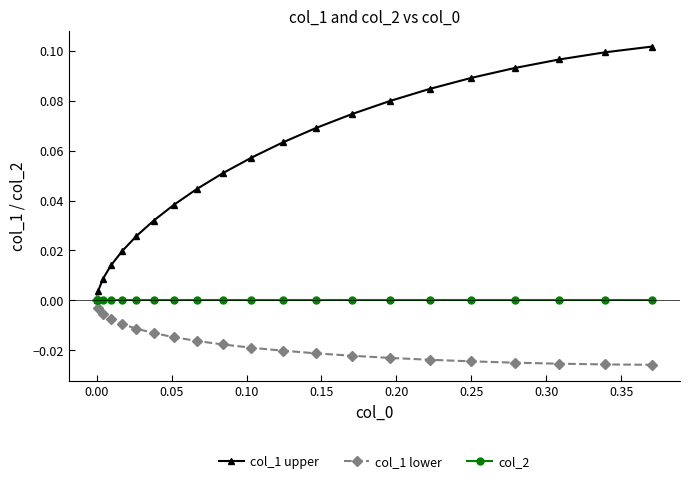

What are all the series names shown in the legend?

col_1 upper, col_1 lower, col_2